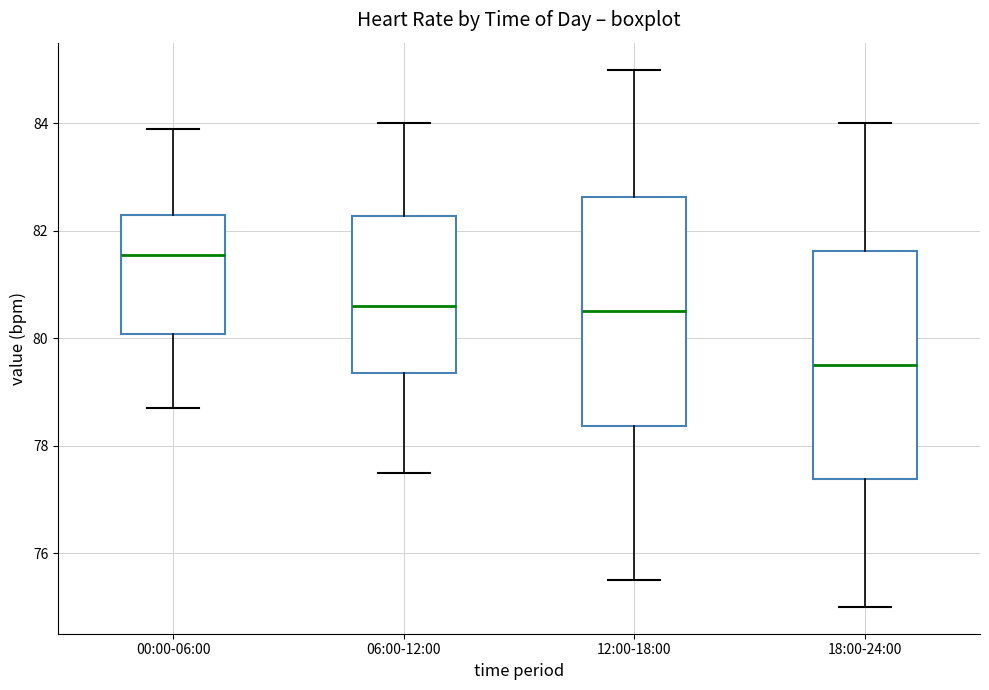

Where is the upper edge of the box for 00:00-06:00 on the y-axis? The values are not printed on the chart, so give them approximately, as read against the axis.

82.4